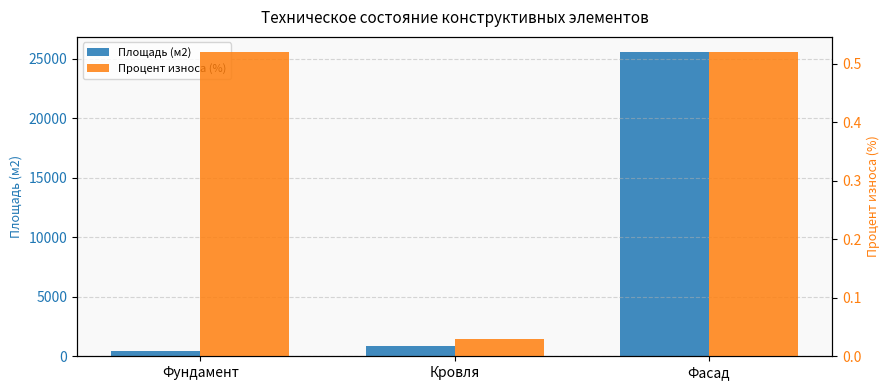

What is the difference between the Процент износа (%) values at Фасад and Кровля?

0.5